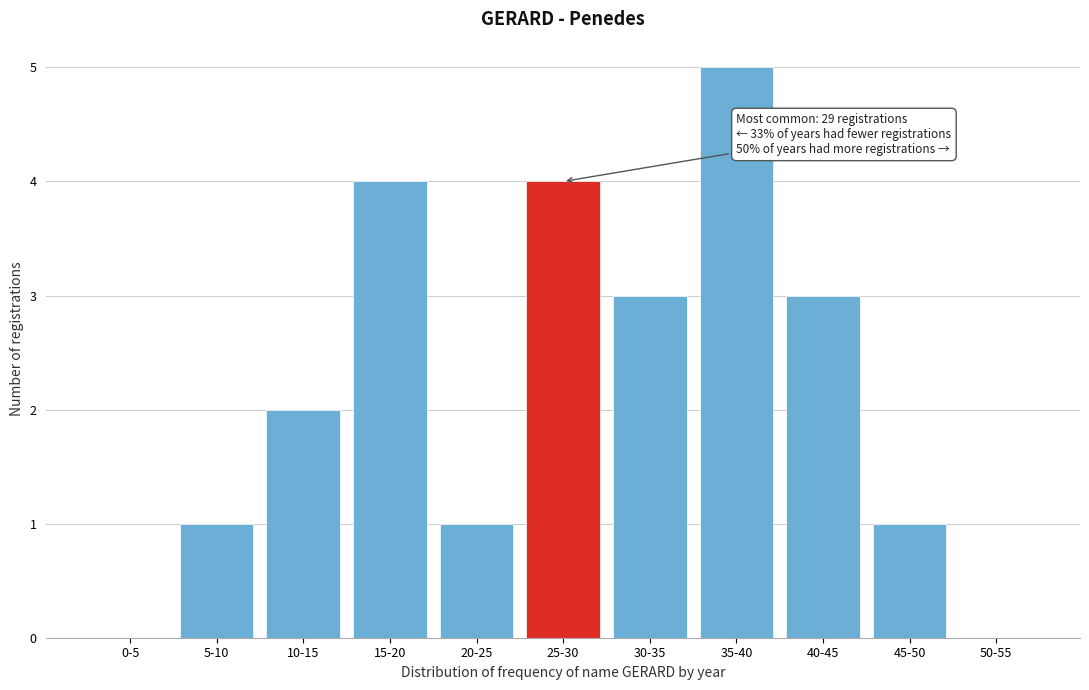

Reading right to left, what are all the values shown in this chart?

50-55=0	45-50=1	40-45=3	35-40=5	30-35=3	25-30=4	20-25=1	15-20=4	10-15=2	5-10=1	0-5=0